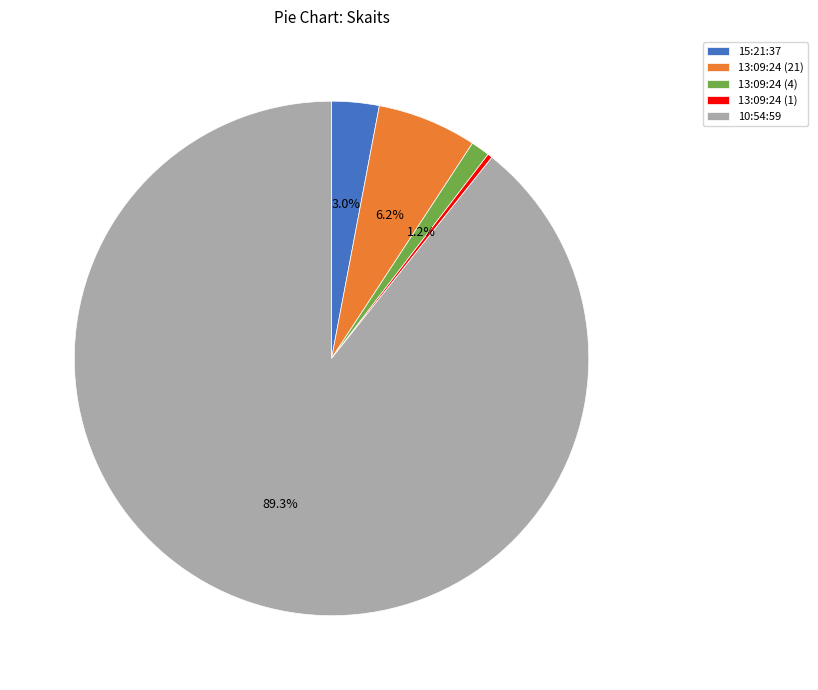

What percentage is the 13:09:24 (4) slice, to the nearest percent?

1%